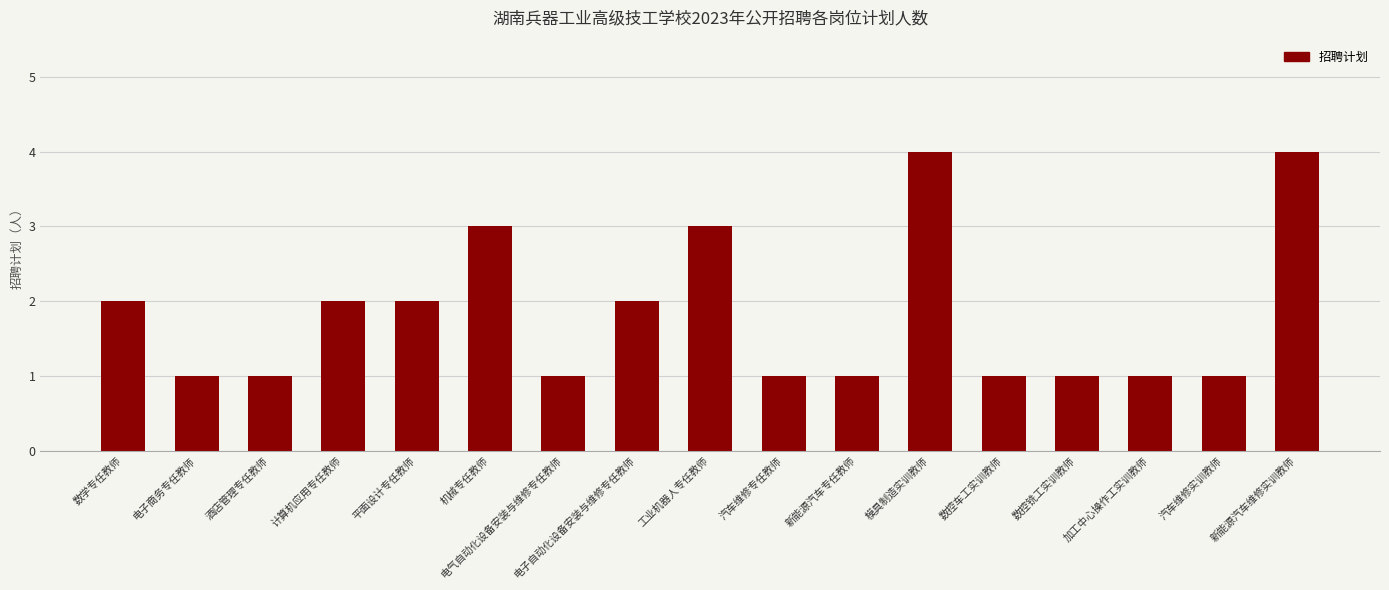

Is it true that the value at 机械专任教师 is 3?

True